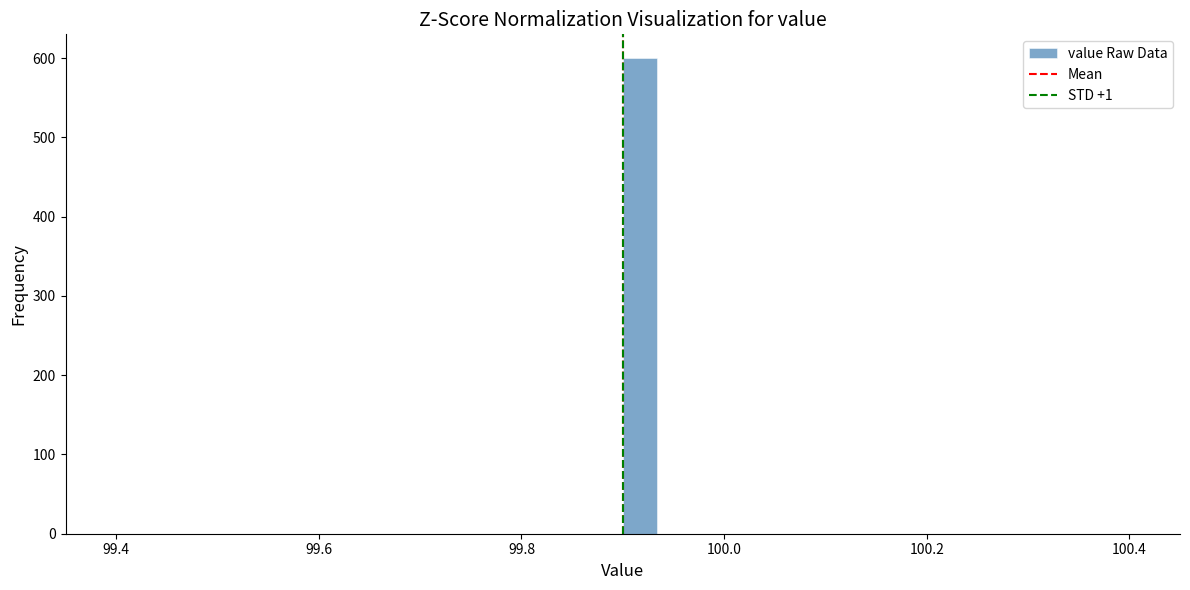

Read against the x-axis, roughly where is the centre of the tallest bar?

99.92